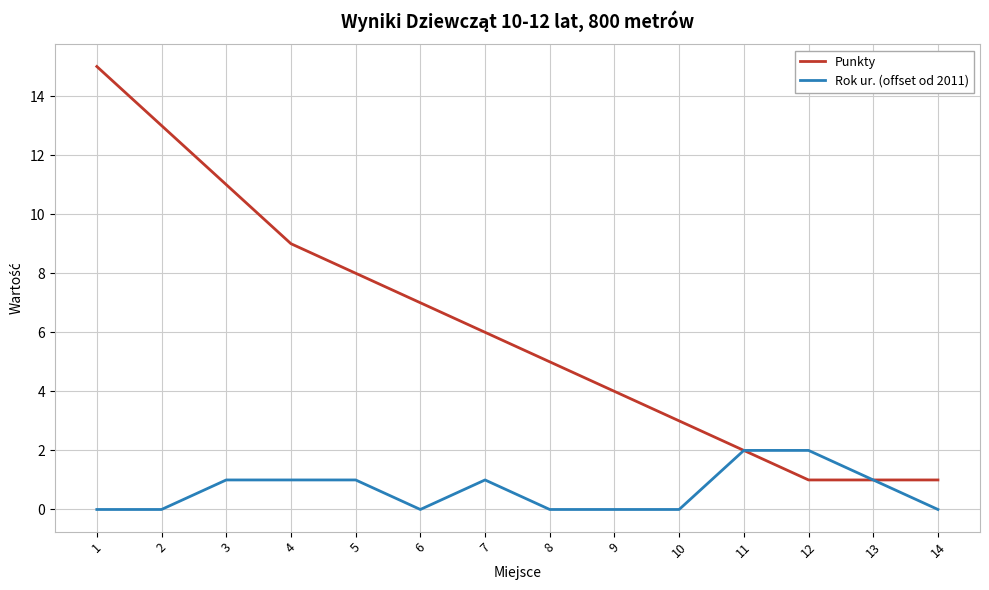

What is the difference between the maximum and minimum values in the Punkty series?

14